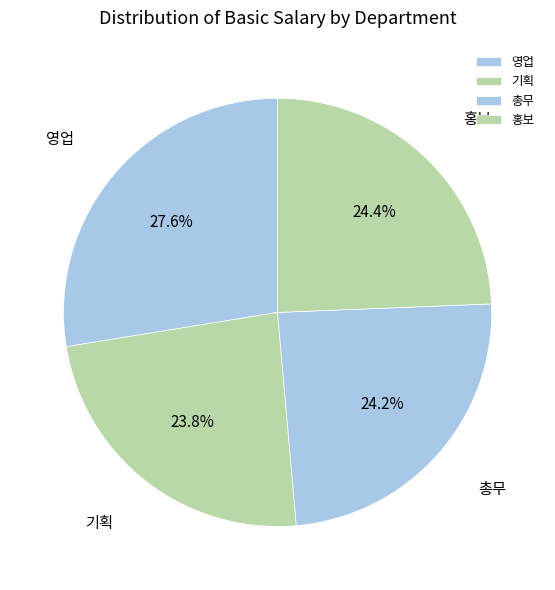

What is the ratio of the value at 기획 to the value at 홍보?

1.0